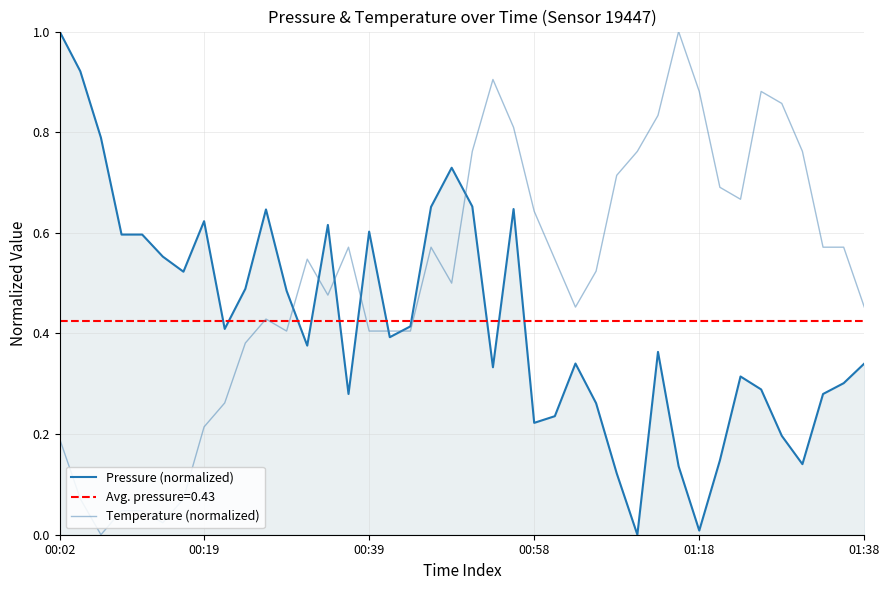

Count the number of categories in the chart.

40